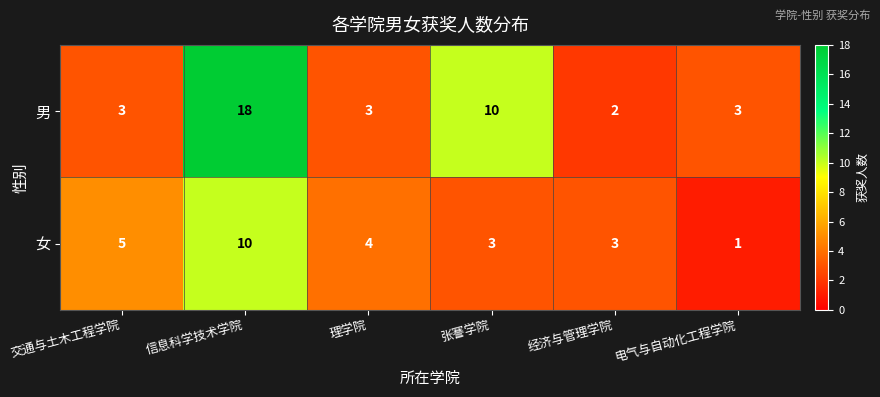

True or false: 女 has a value of 5 at 张謇学院.

False